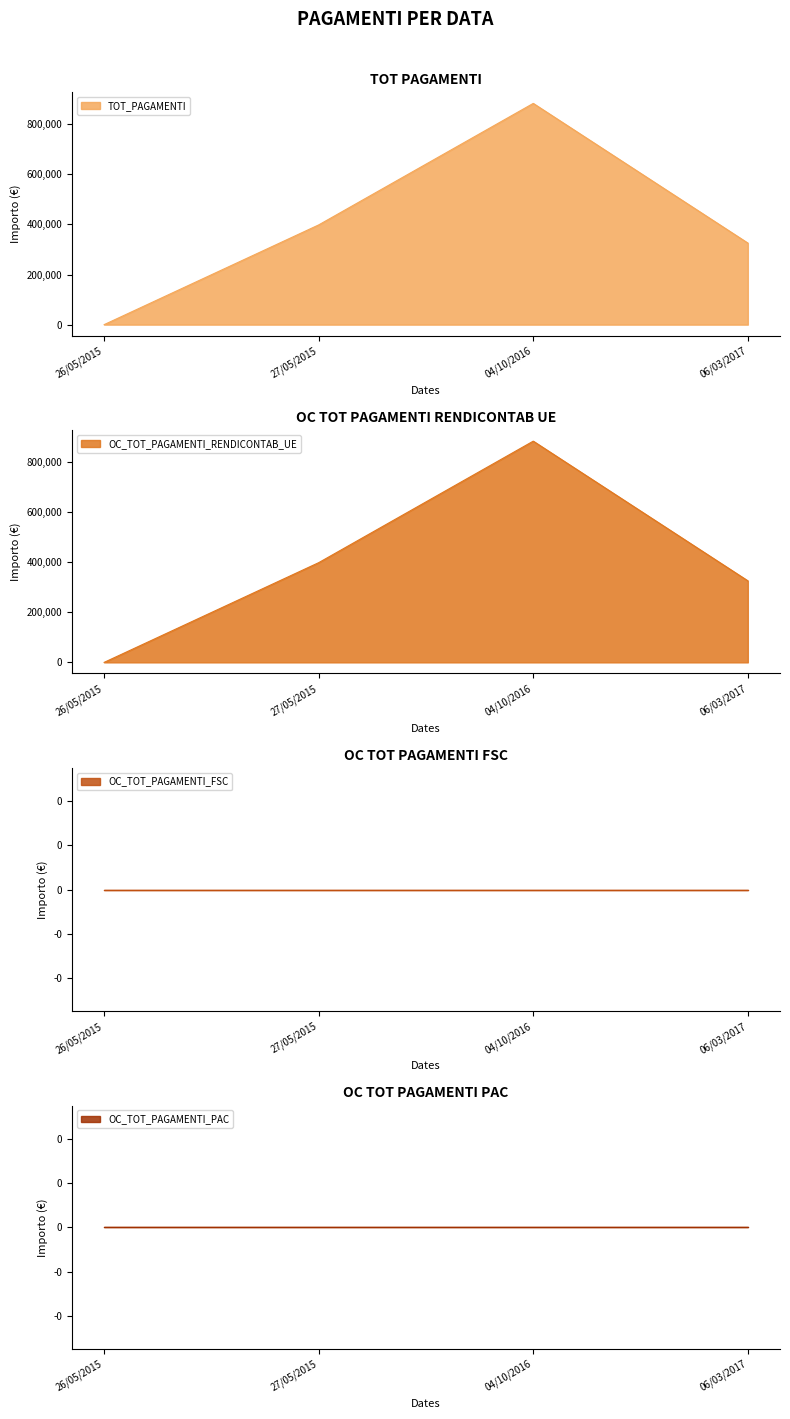

Between 26/05/2015 and 27/05/2015, which series saw the biggest shift?

TOT_PAGAMENTI